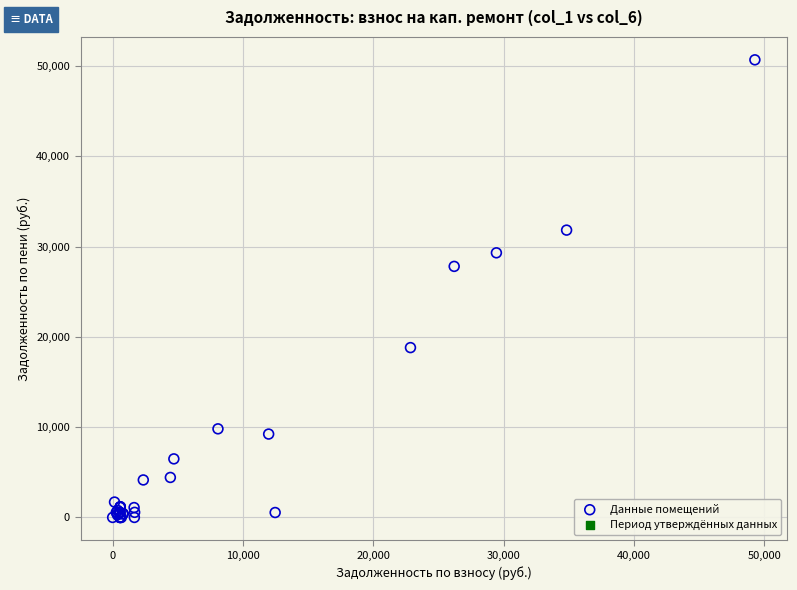

What Y value in the scatter plot is closest to 25336?

27800.2